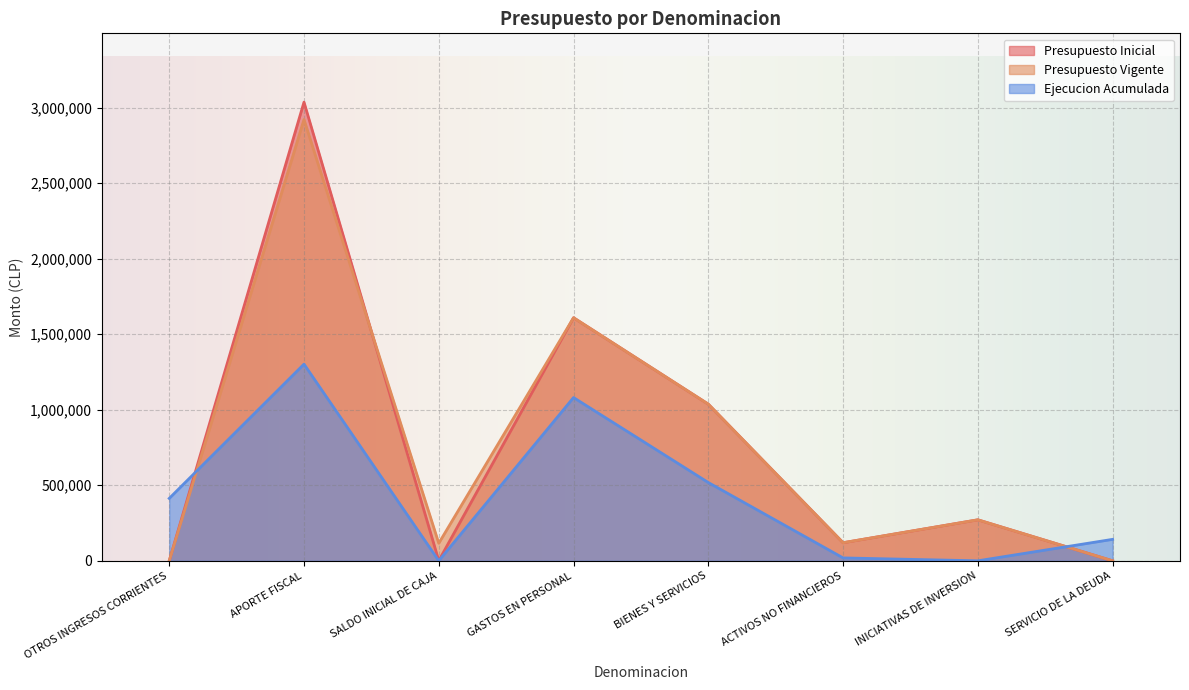

In Ejecucion Acumulada, how many points are higher than both neighbors (excluding endpoints)?

2